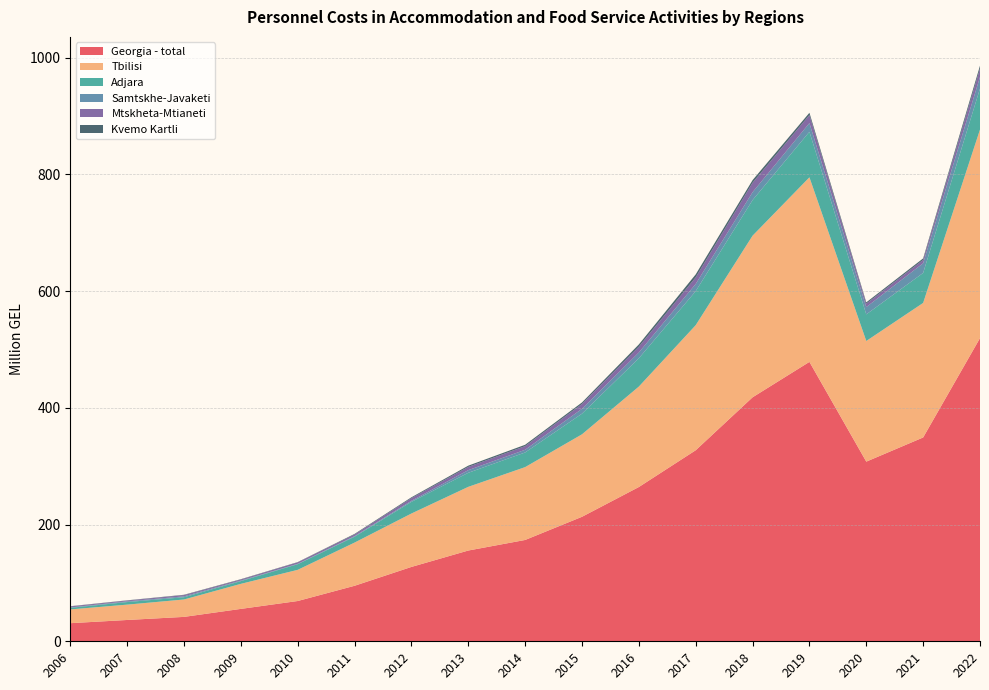

Reading right to left, what are all the values shown in this chart?

Georgia - total: 519.4	349.2	307.8	478.7	418.0	327.3	264.3	213.3	173.6	155.5	127.4	95.1	69.0	55.5	41.8	36.5	31.0
Tbilisi: 357.3	230.5	206.7	316.2	276.9	214.3	172.1	141.3	124.8	109.1	91.5	74.0	53.4	42.9	29.8	26.3	23.6
Adjara: 70.3	51.4	45.6	78.0	61.0	58.3	48.5	35.4	25.1	24.1	20.0	10.1	9.7	4.7	3.9	4.4	2.7
Samtskhe-Javaketi: 19.9	16.6	12.5	14.9	13.5	12.3	9.9	8.3	4.6	4.5	1.8	1.1	0.7	1.0	1.5	1.2	0.7
Mtskheta-Mtianeti: 14.4	5.8	5.9	13.8	16.2	11.3	10.0	8.3	6.3	5.6	4.6	2.7	2.4	1.7	2.1	1.4	1.7
Kvemo Kartli: 4.9	2.5	2.2	3.9	4.5	5.1	3.8	2.6	2.3	2.1	1.4	1.0	0.5	0.6	0.6	0.4	0.4